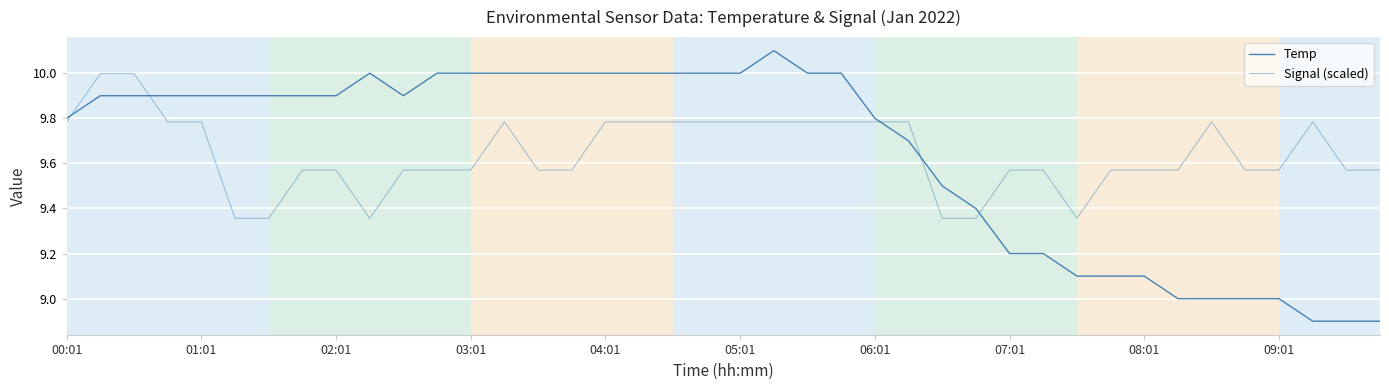

How many lines are shown in the chart?

2